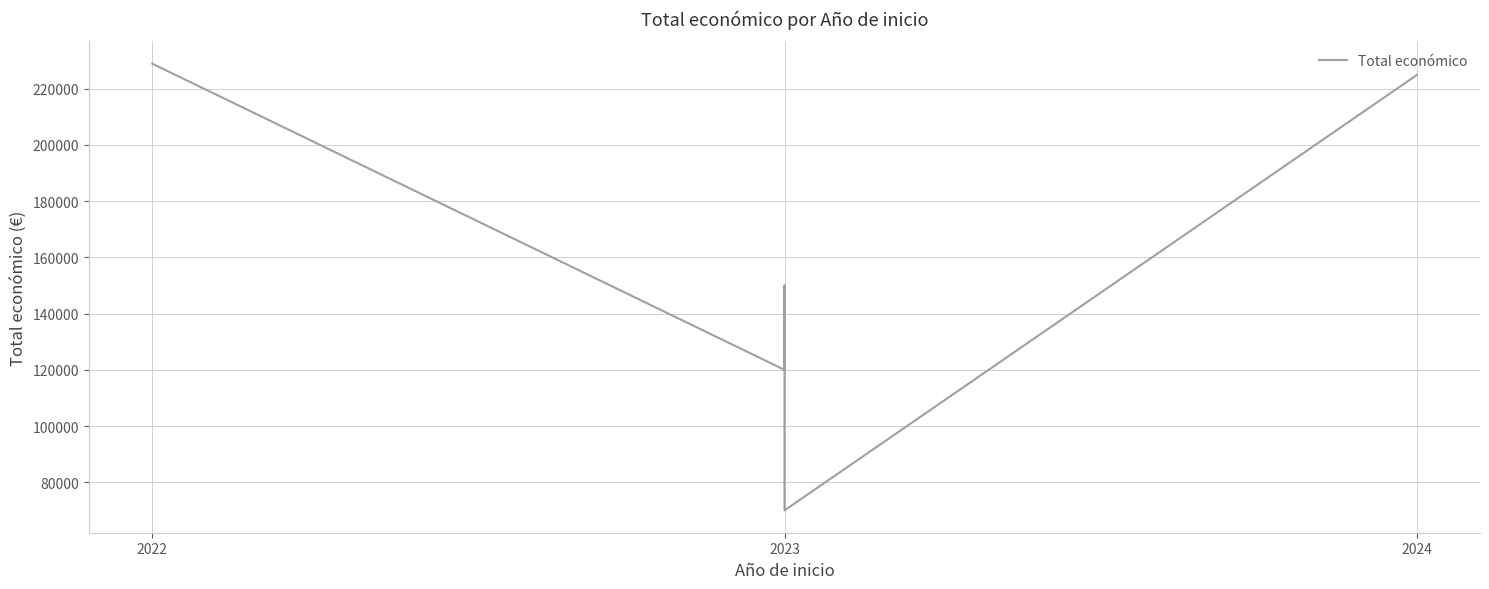

How many data points are less than 150000?

2